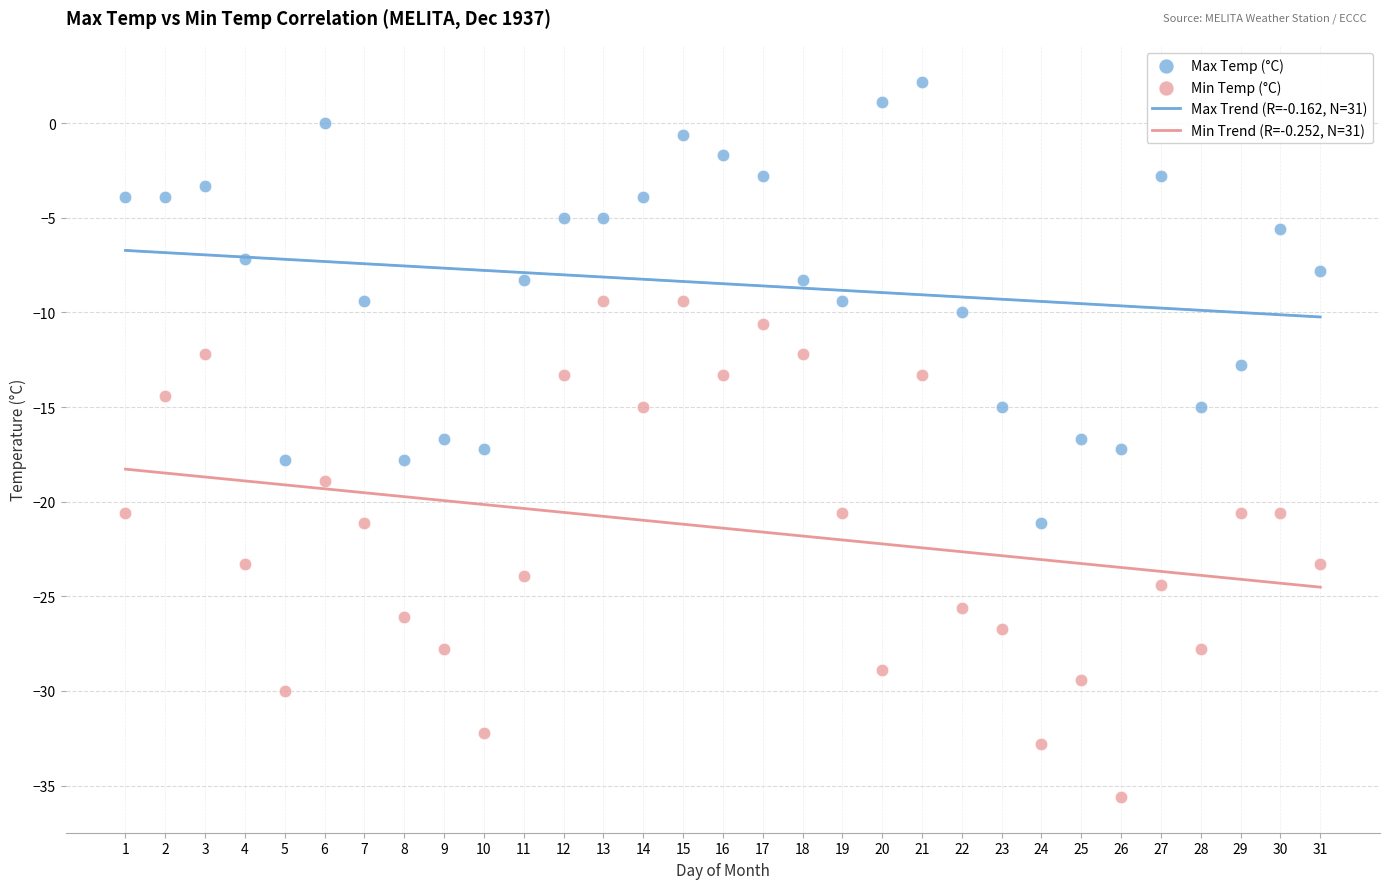

Which series contains the highest Y value?

Max Temp (°C)